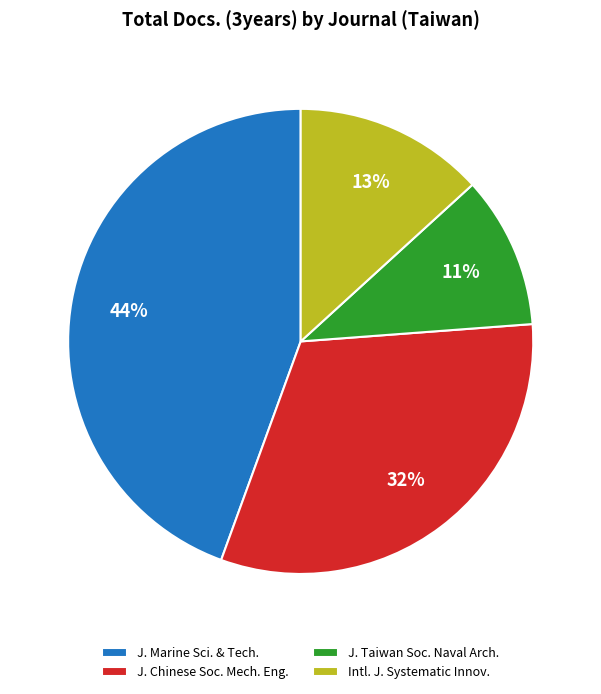

To the nearest percent, what is the average slice percentage?

25%